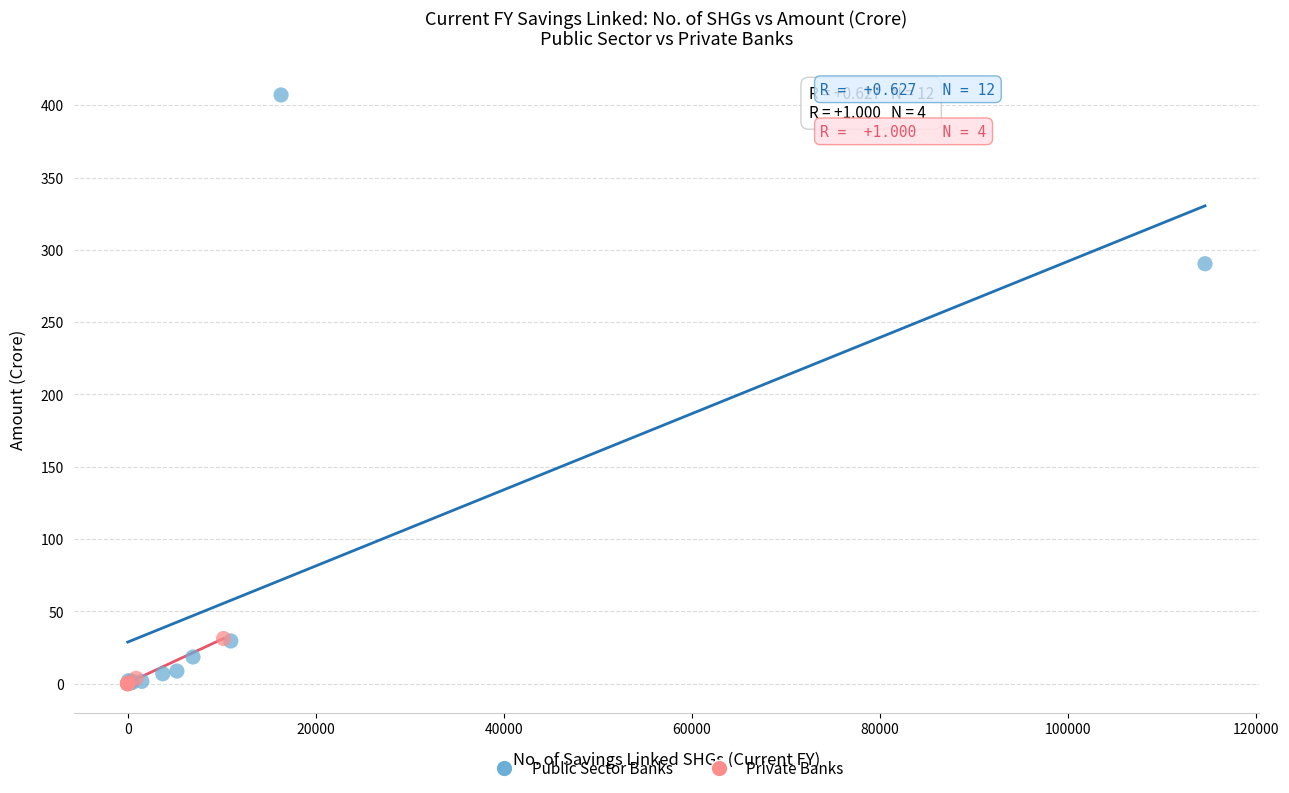

Which series has the largest Y range (max minus min)?

Public Sector Banks